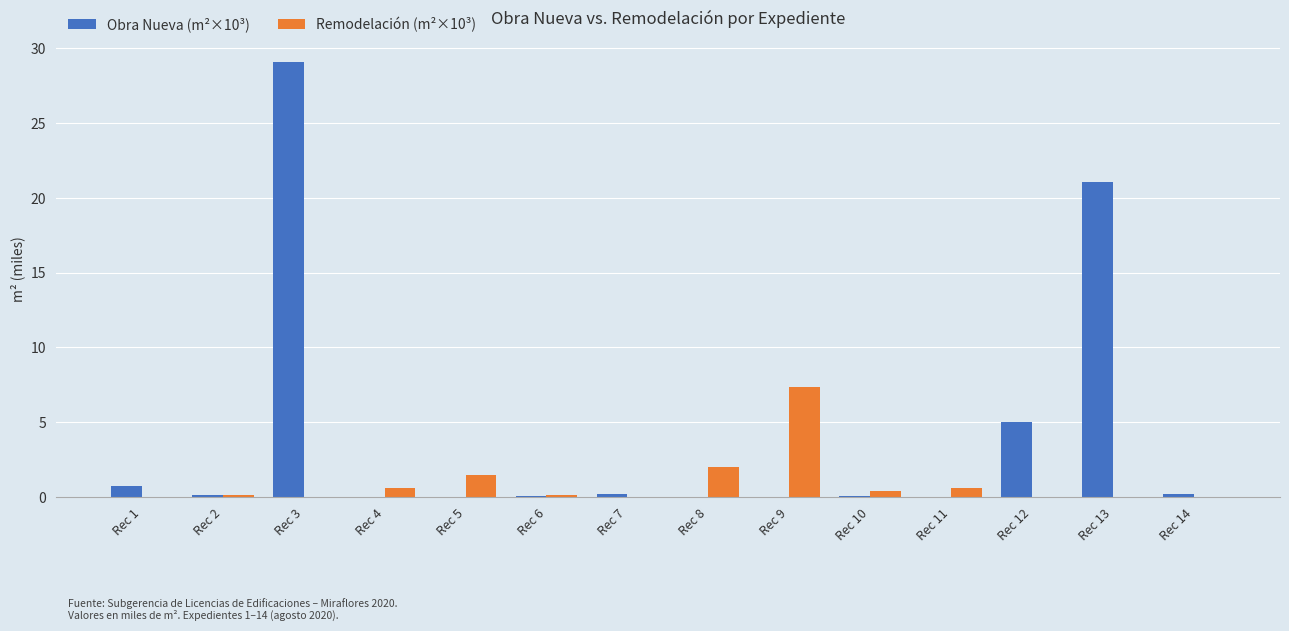

Which series changed the most between Rec 10 and Rec 12?

Obra Nueva (m²×10³)